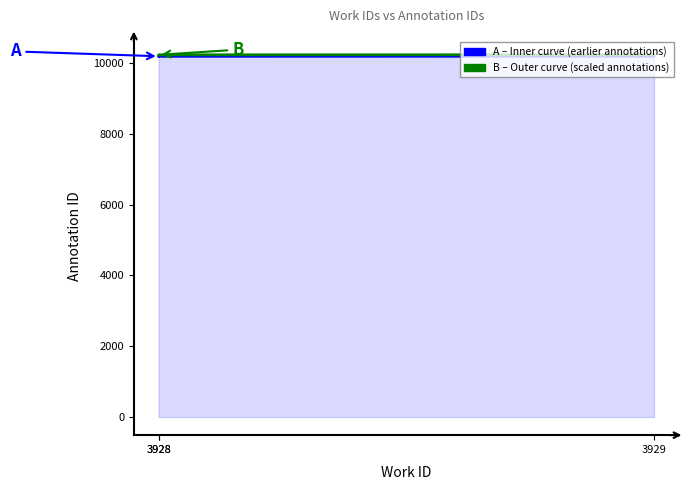

What is the value of the B point at the 1st from the left?

10224.7